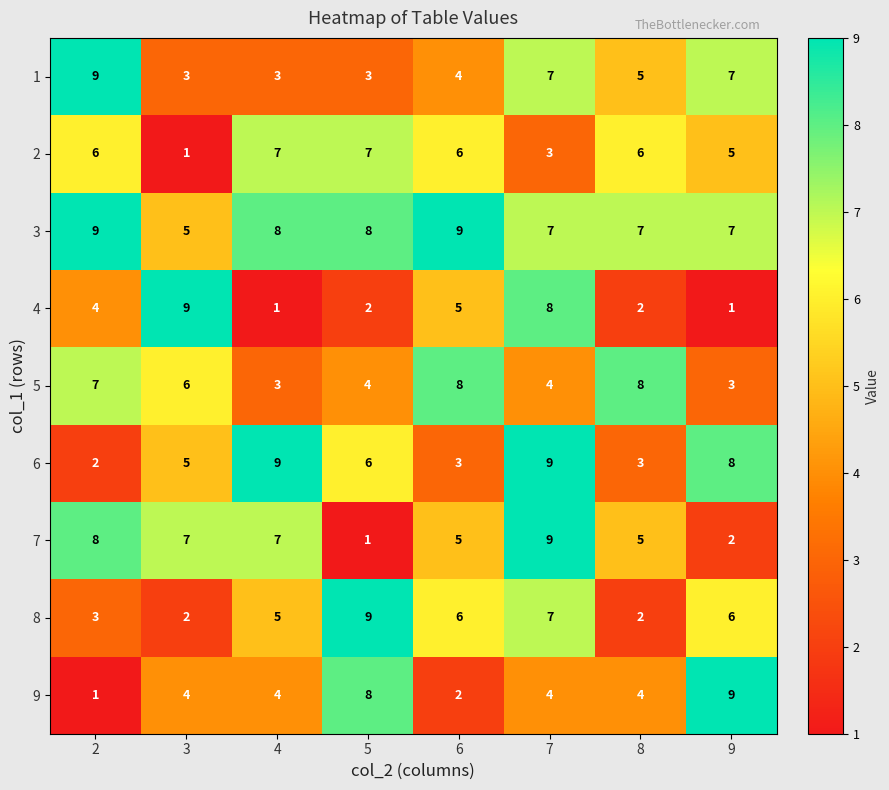

What is the difference between the second highest and minimum values in the 7 series?

7